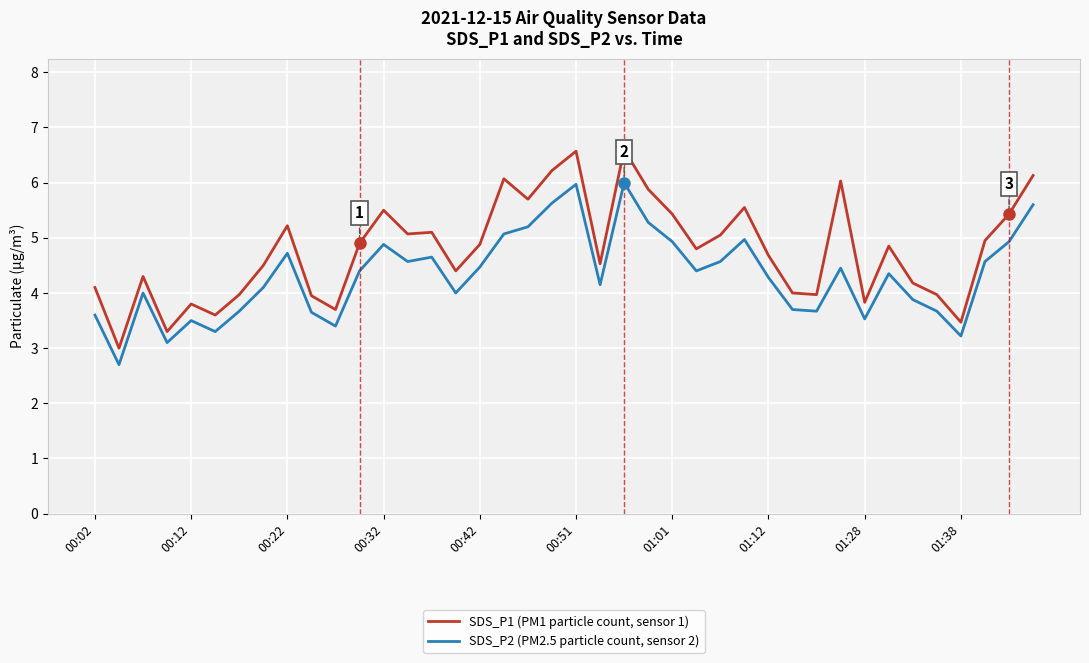

How many lines are shown in the chart?

2